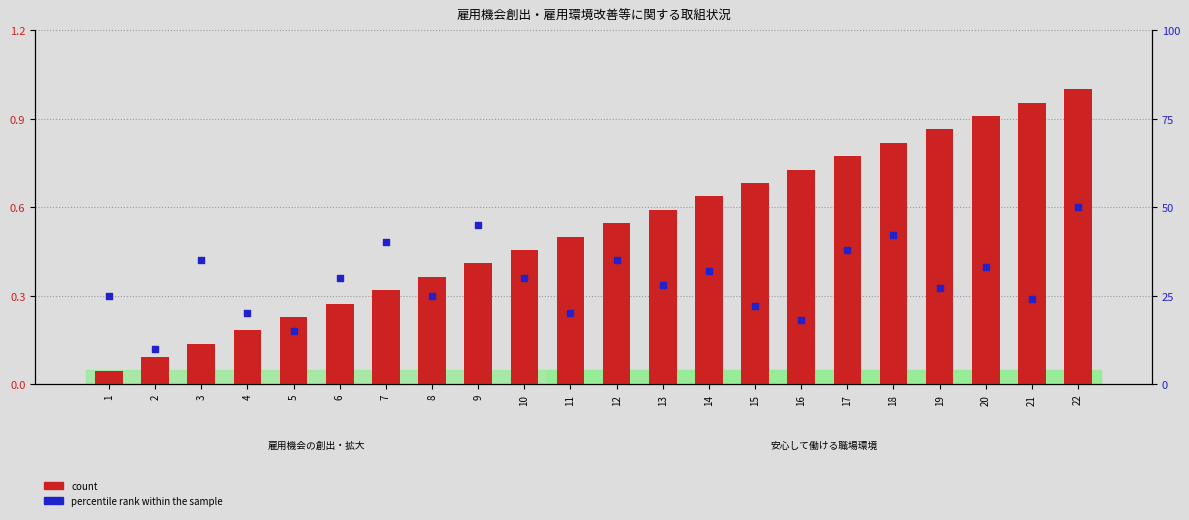

At how many categories does at least one series exceed 26?

13